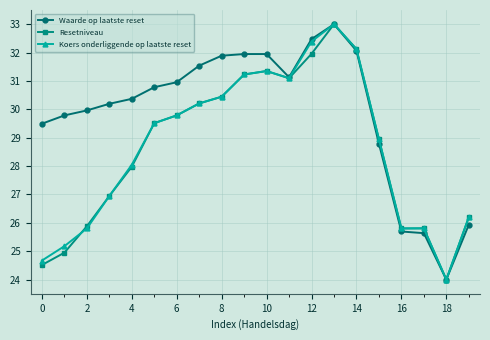

What is the value of the Koers onderliggende op laatste reset point at the 11th from the left?

31.3